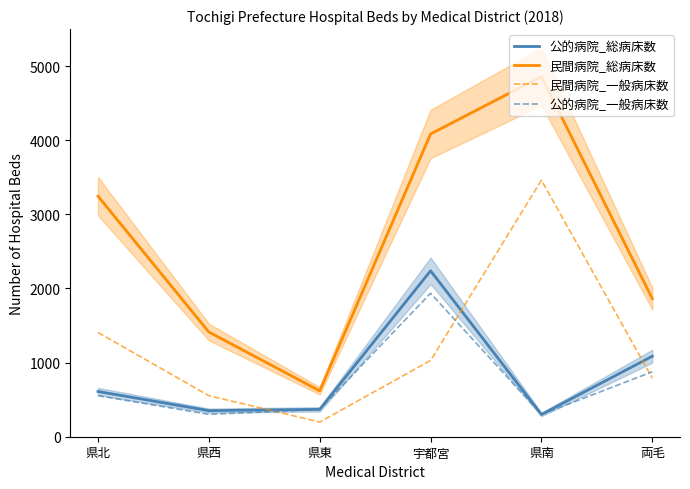

Between 県東 and 県南, which series saw the biggest shift?

民間病院_総病床数